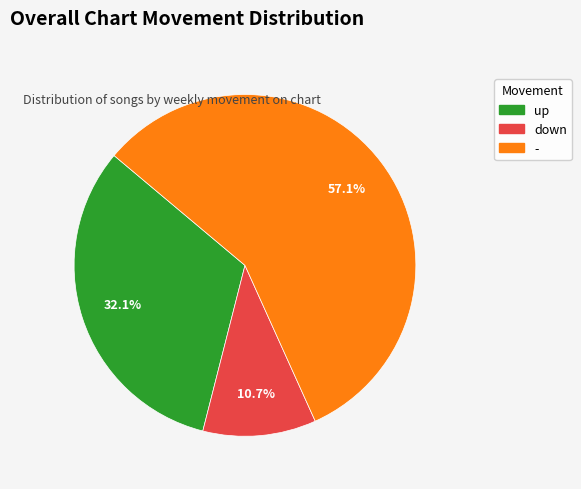

To the nearest percent, what percentage of the pie is up?

32%